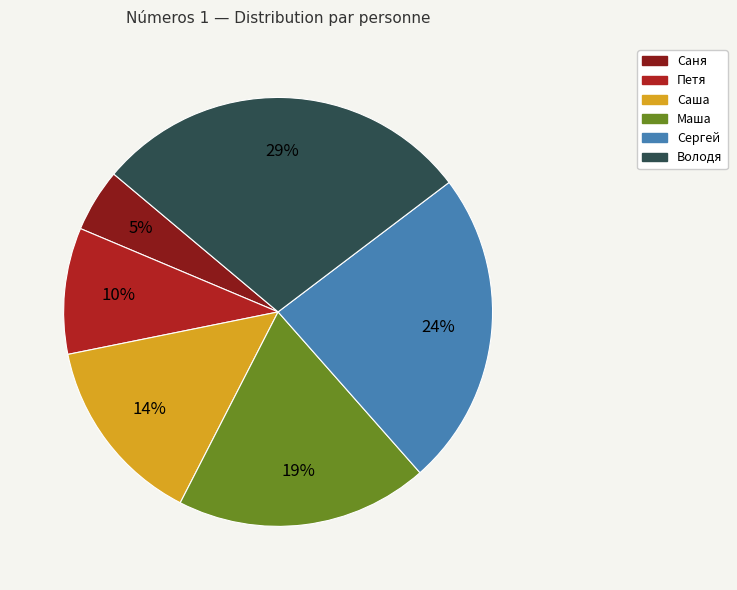

The Маша slice represents 19% of the pie. True or false?

True